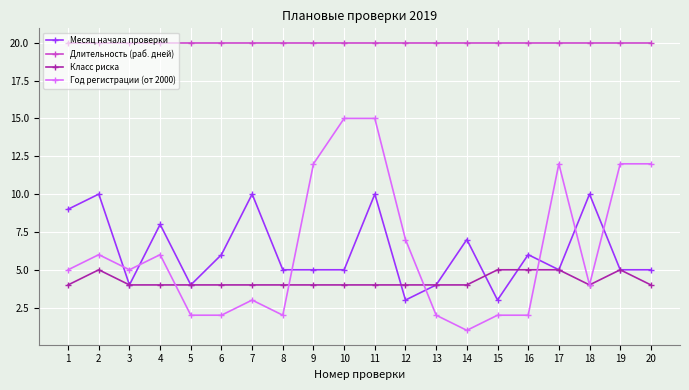

Reading right to left, list all the values displayed in this chart.

Месяц начала проверки: 20=5	19=5	18=10	17=5	16=6	15=3	14=7	13=4	12=3	11=10	10=5	9=5	8=5	7=10	6=6	5=4	4=8	3=4	2=10	1=9
Длительность (раб. дней): 20=20	19=20	18=20	17=20	16=20	15=20	14=20	13=20	12=20	11=20	10=20	9=20	8=20	7=20	6=20	5=20	4=20	3=20	2=20	1=20
Класс риска: 20=4	19=5	18=4	17=5	16=5	15=5	14=4	13=4	12=4	11=4	10=4	9=4	8=4	7=4	6=4	5=4	4=4	3=4	2=5	1=4
Год регистрации (от 2000): 20=12	19=12	18=4	17=12	16=2	15=2	14=1	13=2	12=7	11=15	10=15	9=12	8=2	7=3	6=2	5=2	4=6	3=5	2=6	1=5